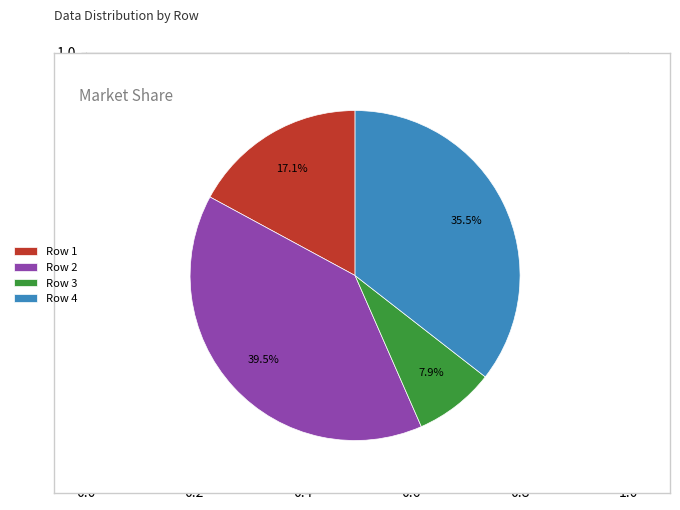

Approximately how many times larger is the value at Row 2 compared to Row 4?

1.1